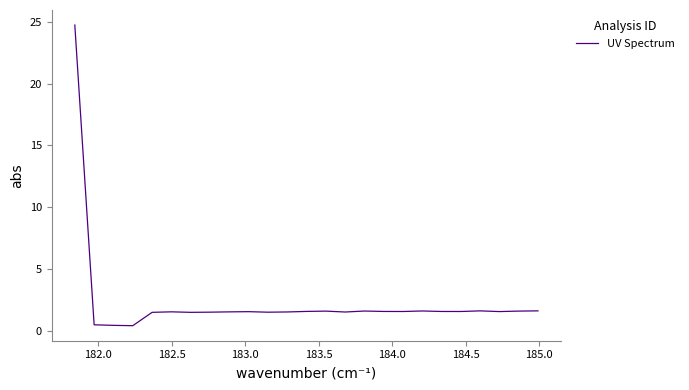

What is the greatest value displayed?

24.7